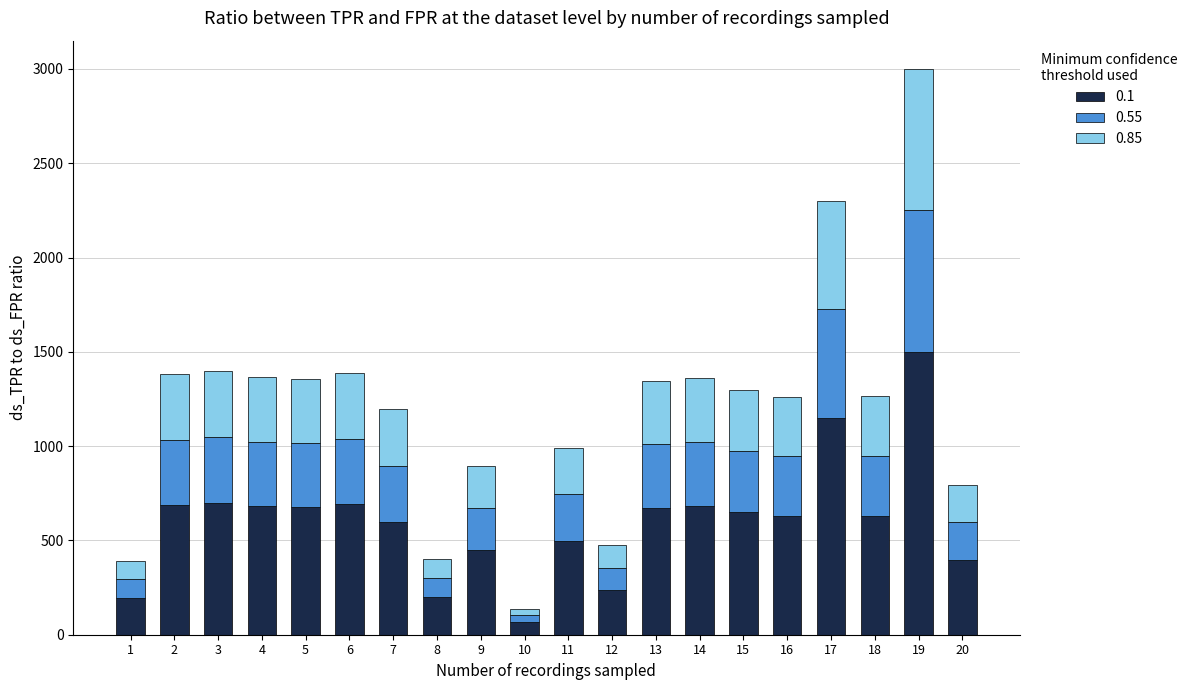

What is the maximum value for 0.1?

1500